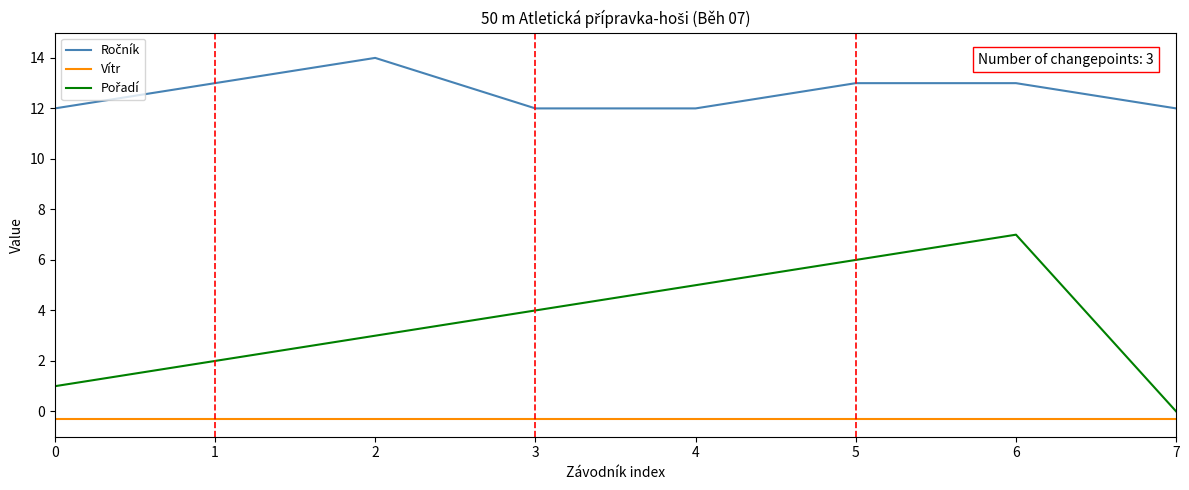

Is this an area chart (filled region under the line)?

No